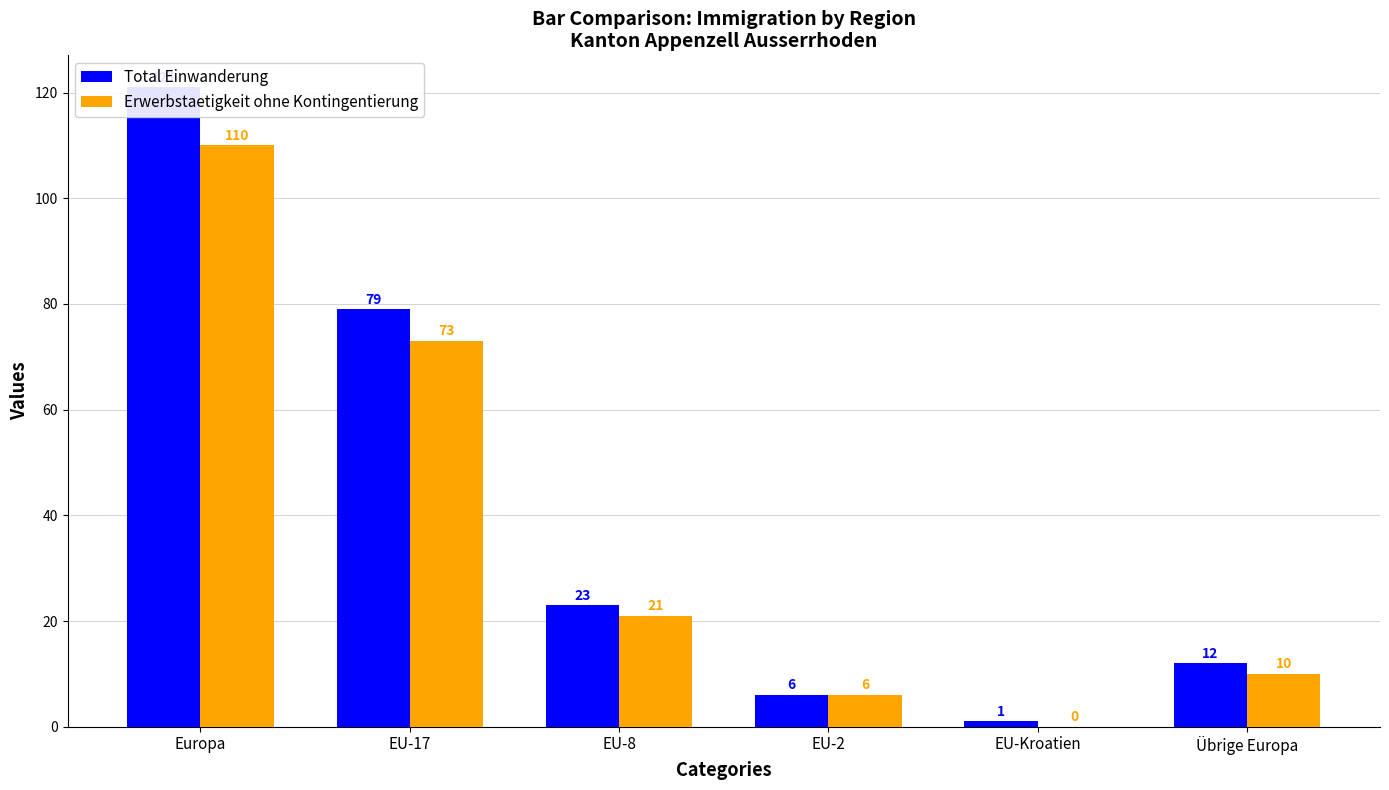

The Erwerbstaetigkeit ohne Kontingentierung series shows 110 at Europa. True or false?

True